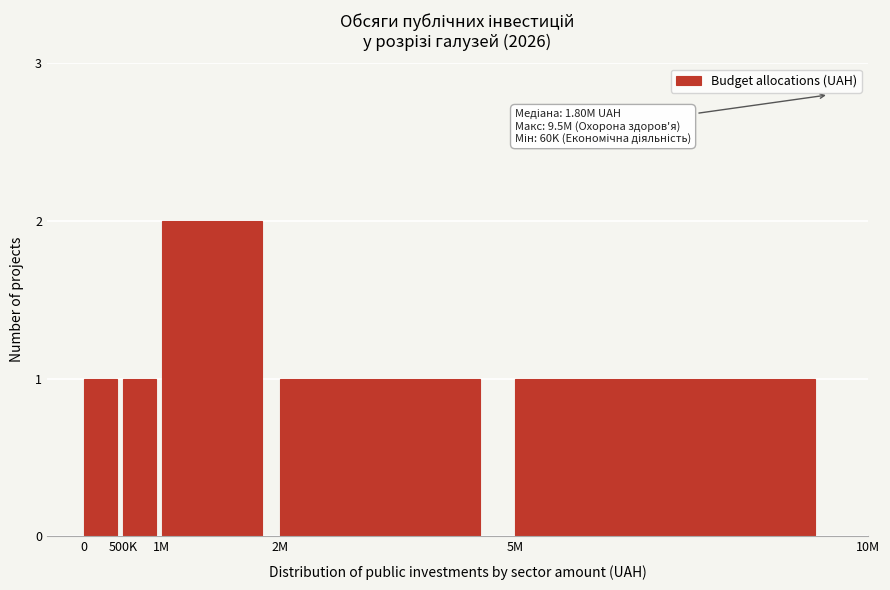

Reading left to right, list all the values displayed in this chart.

0=1	500K=1	1M=2	2M=1	5M=1